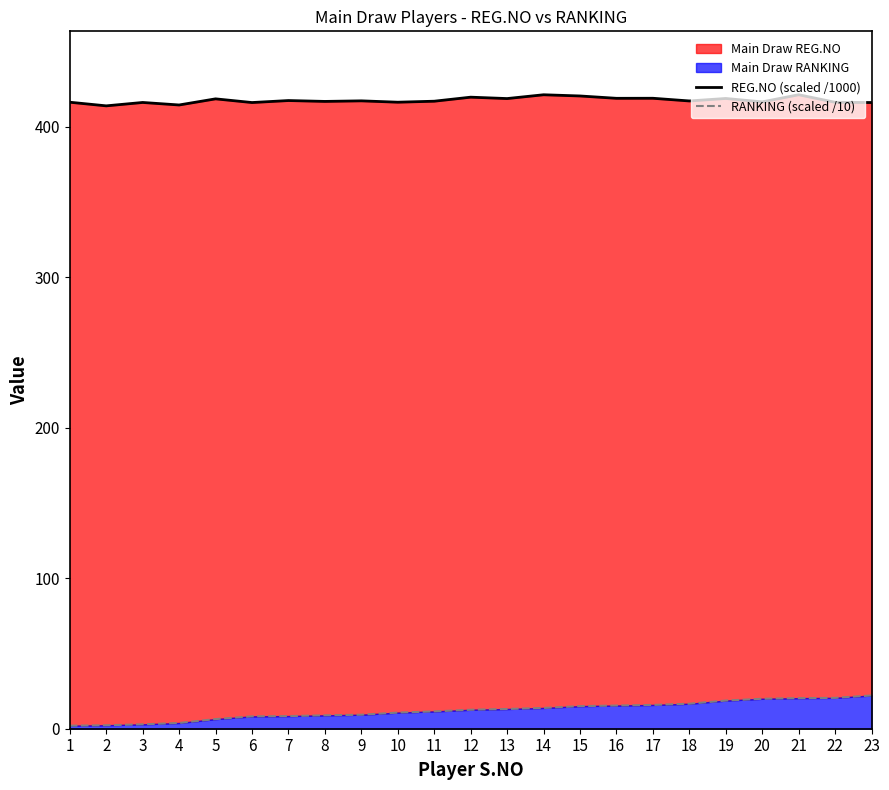

Which series changed the most between 12 and 16?

RANKING (scaled /10)